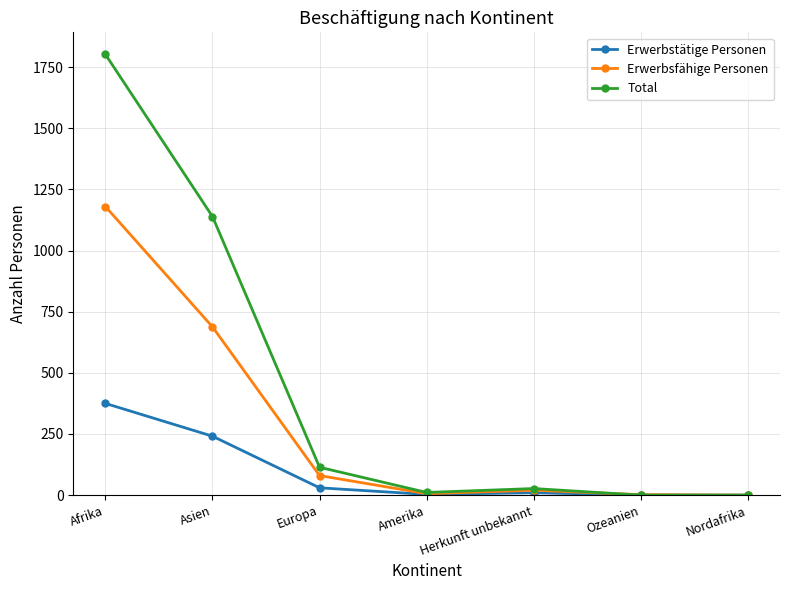

What is the greatest value displayed?

1802